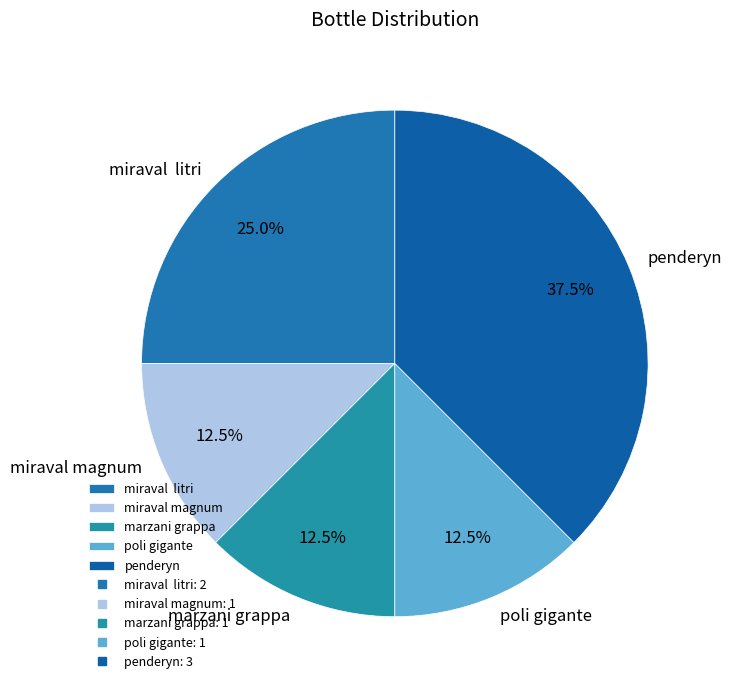

Approximately how many times larger is the value at miraval litri compared to penderyn?

0.7